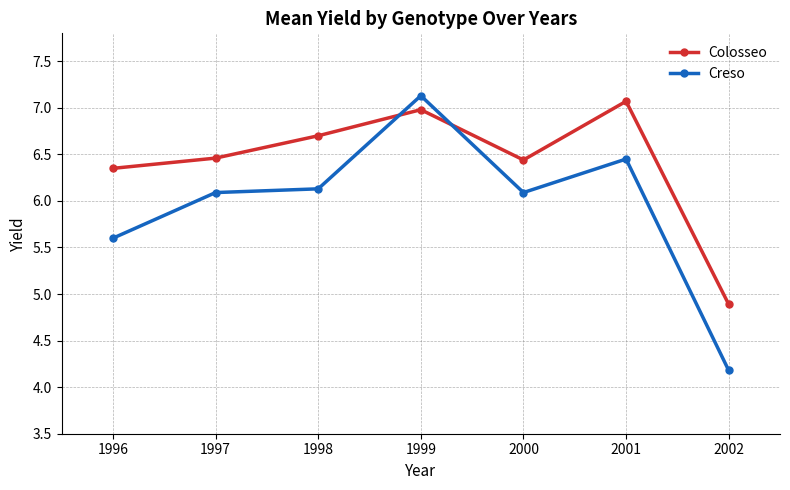

Which category has the lowest value across all series?

2002